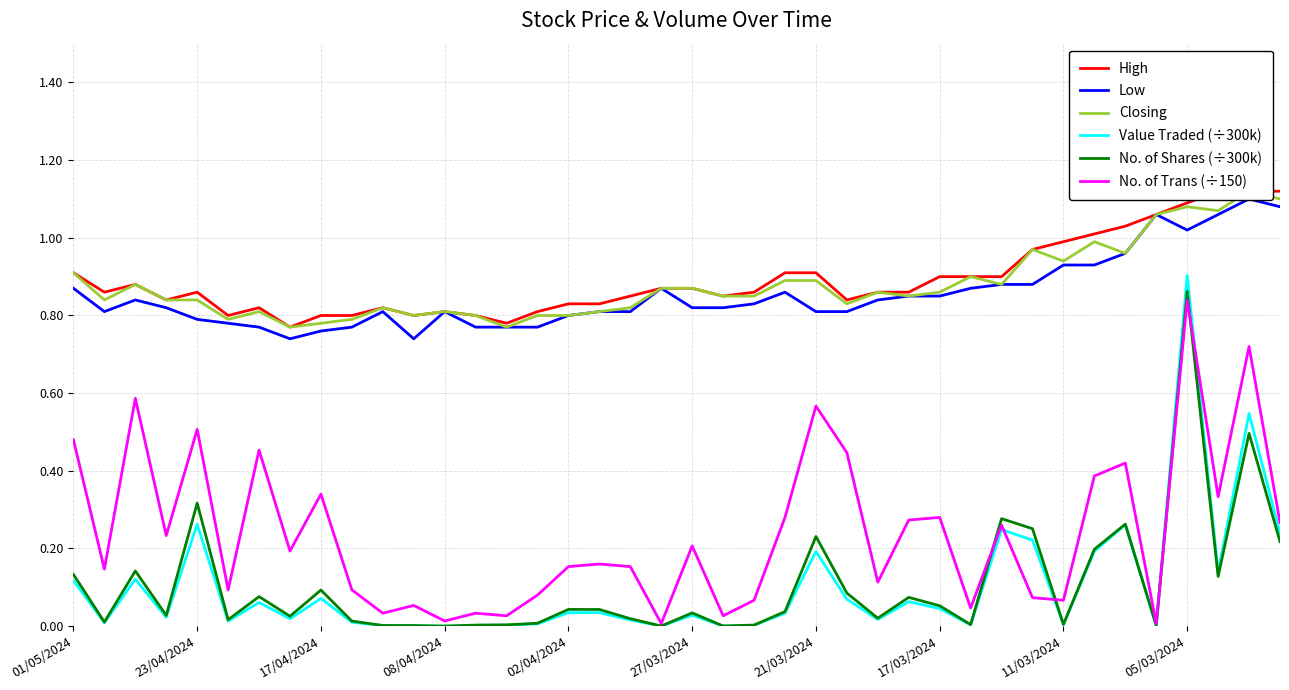

Is this an area chart (filled region under the line)?

No